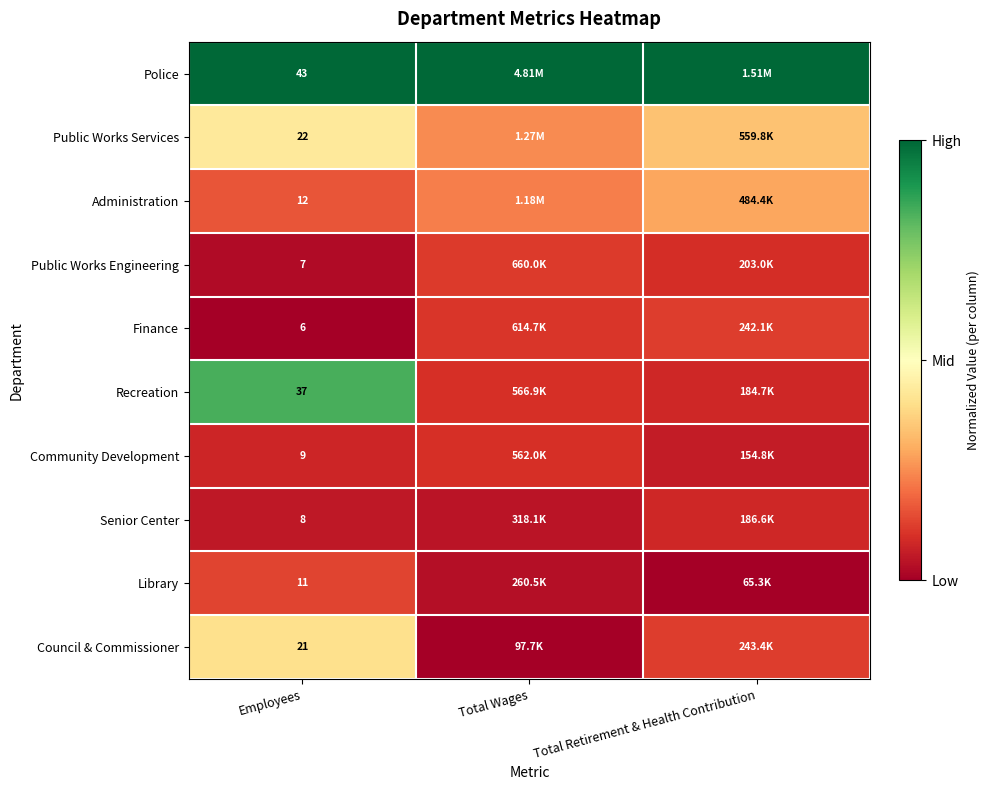

Is the value of Council & Commissioner at Employees greater than the value of Recreation at Employees?

No